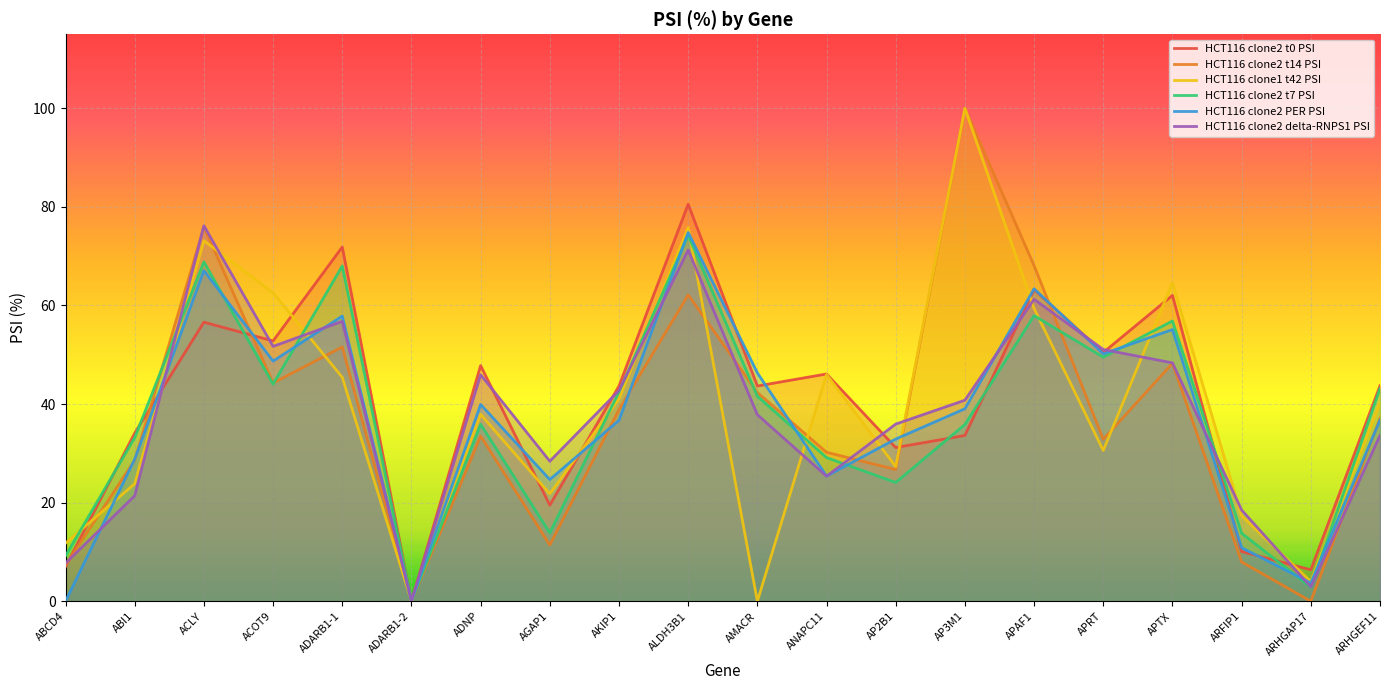

How many interior local valleys does the HCT116 clone2 t0 PSI series have?

7